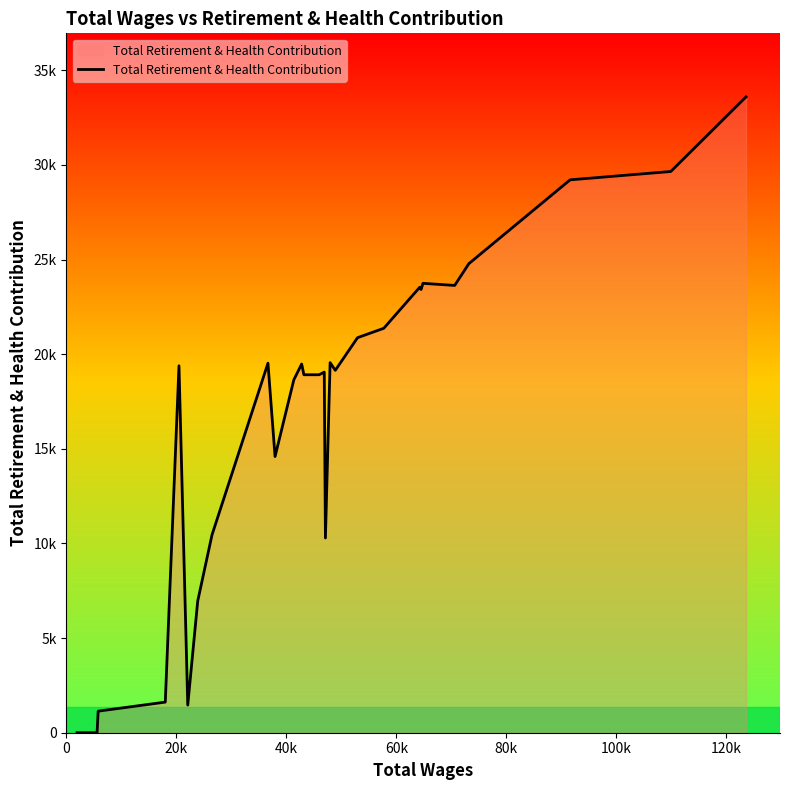

How many series are shown in this chart?

1